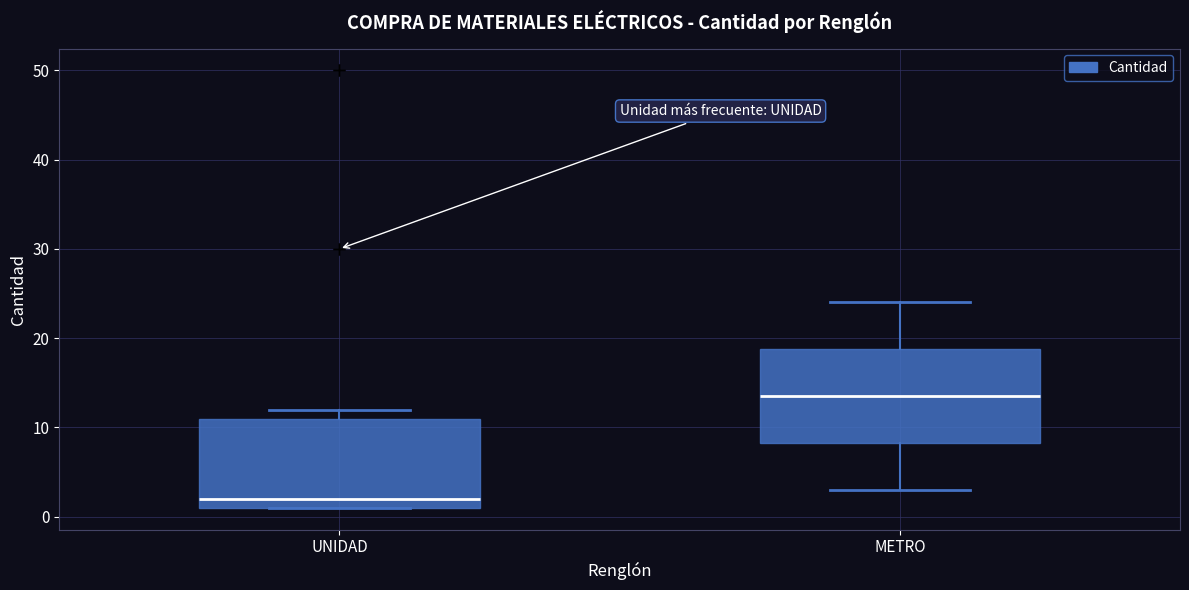

Reading left to right, transcribe this box plot: for each box, give where its median line is, the range the box spans, and where its two whiskers end, as read against the y-axis. The values are not printed on the chart, so give them approximately, as read against the axis.

UNIDAD: median 2, box 1 to 11, whiskers 1 to 12
METRO: median 14, box 8 to 19, whiskers 3 to 24